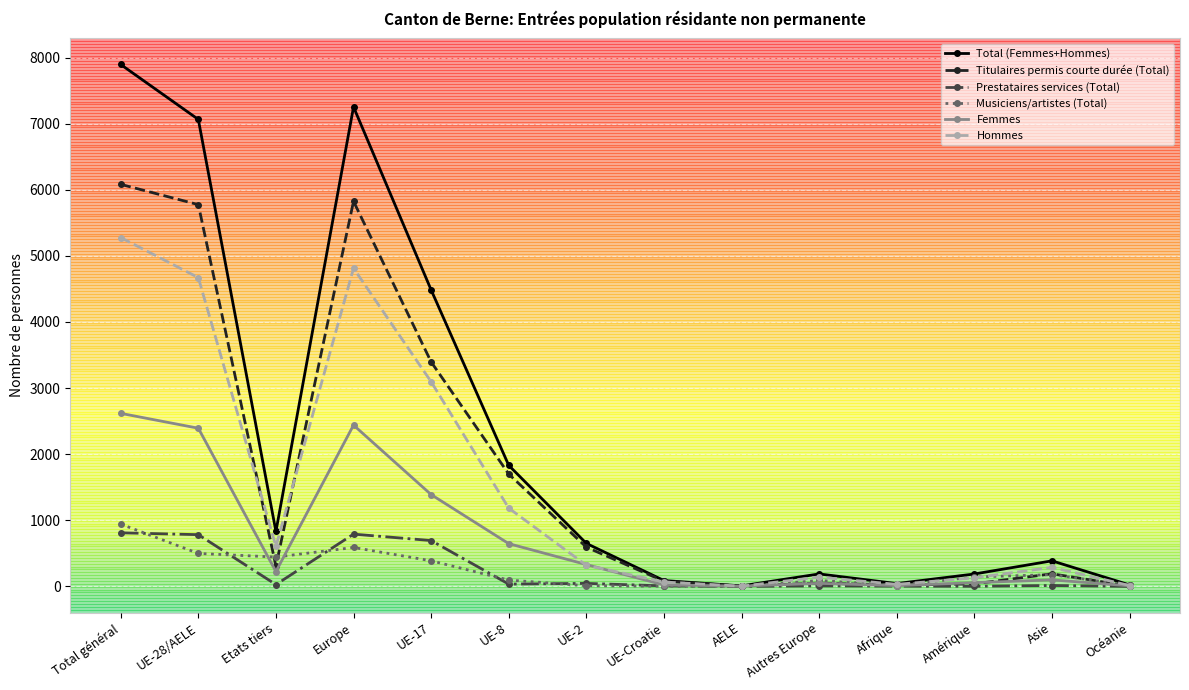

Count the number of data series in this chart.

6